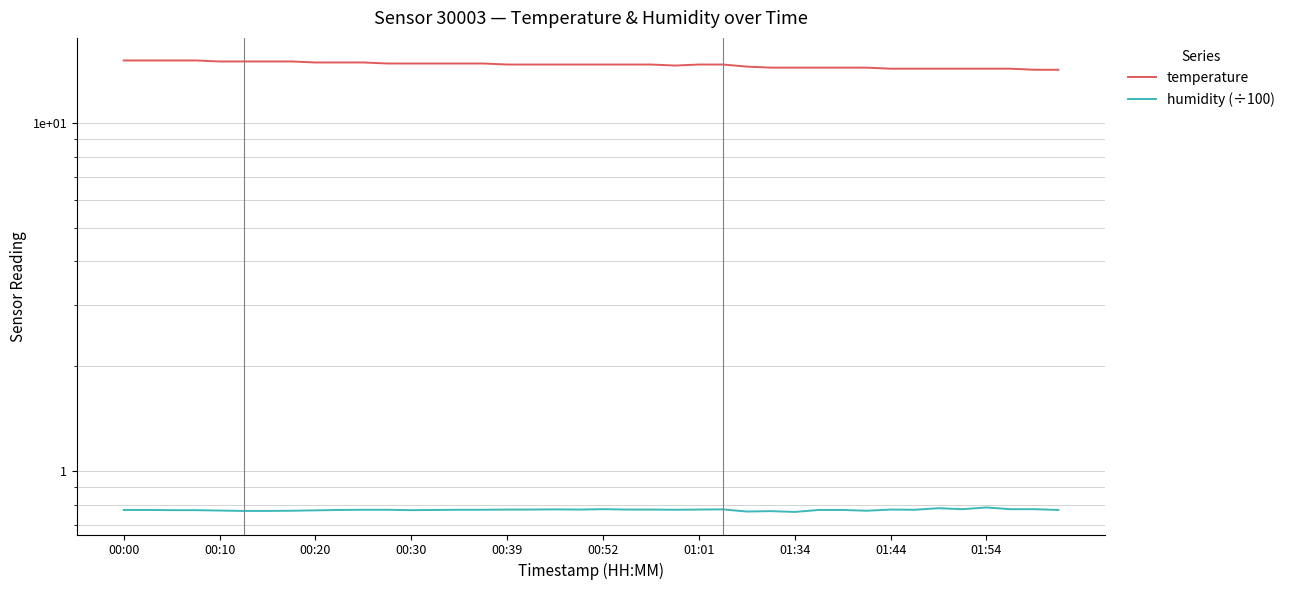

What is the difference between the maximum and second lowest values in the temperature series?

0.9